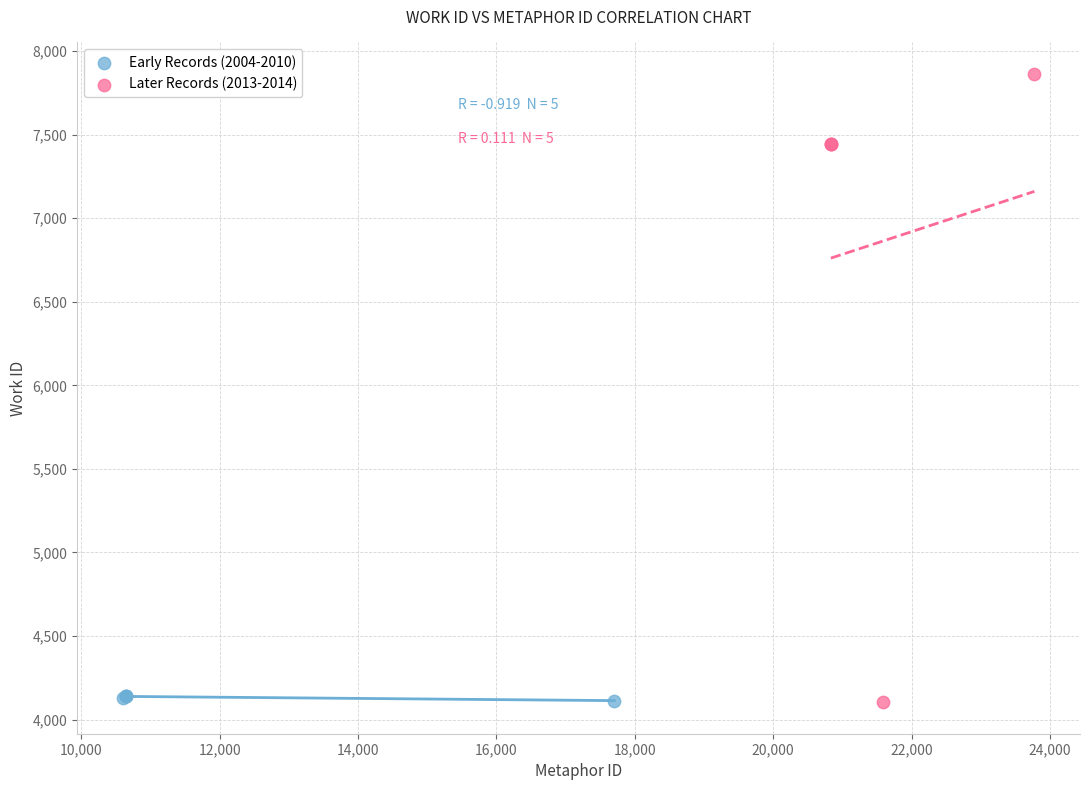

Which series has the largest Y range (max minus min)?

Later Records (2013-2014)